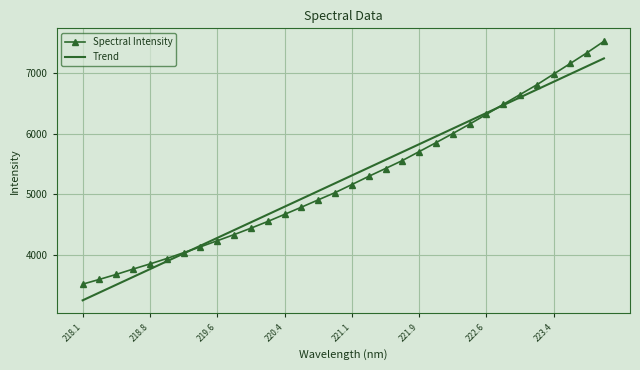

What is the minimum value for Trend?

3242.9